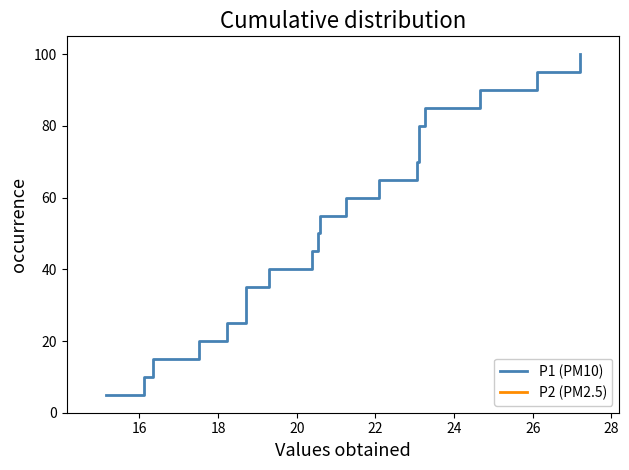

True or false: P1 (PM10) and P2 (PM2.5) cross at least once.

False